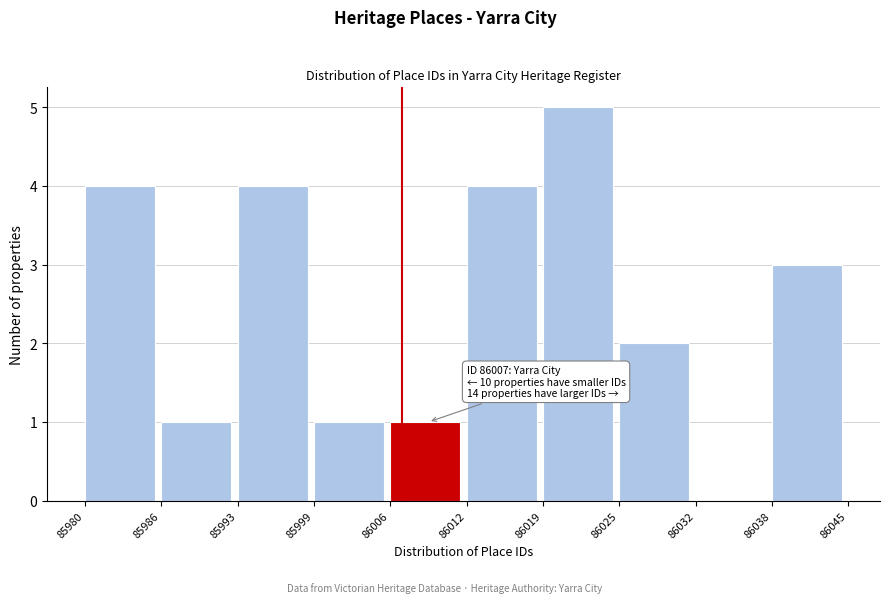

Over which range of the x-axis is the bar tallest?

86019 to 86025